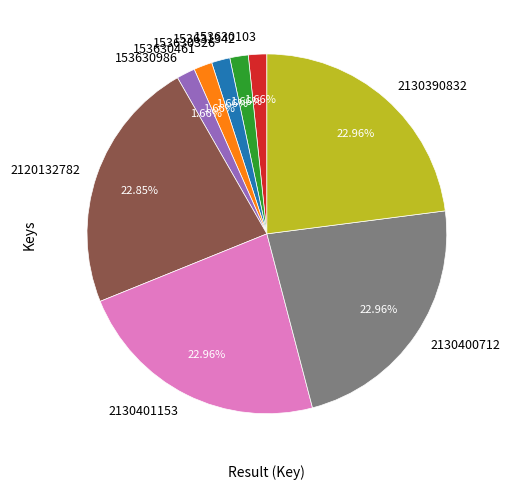

To the nearest percent, what is the difference between the largest and smallest slice percentages?

21%